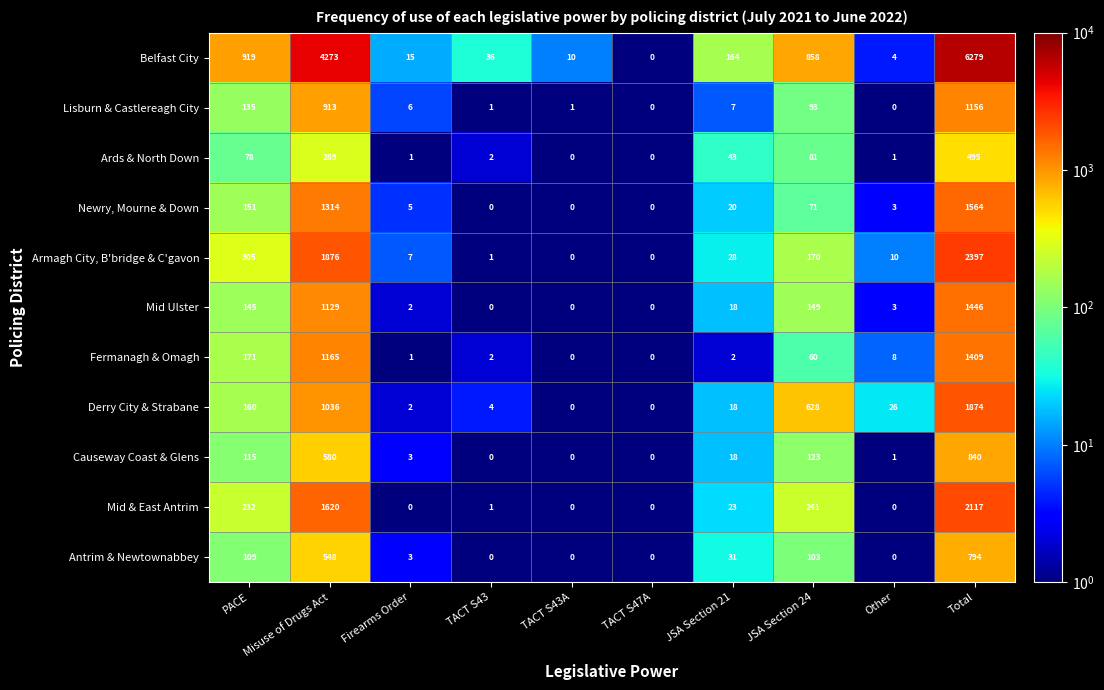

What is the smallest value displayed?

0